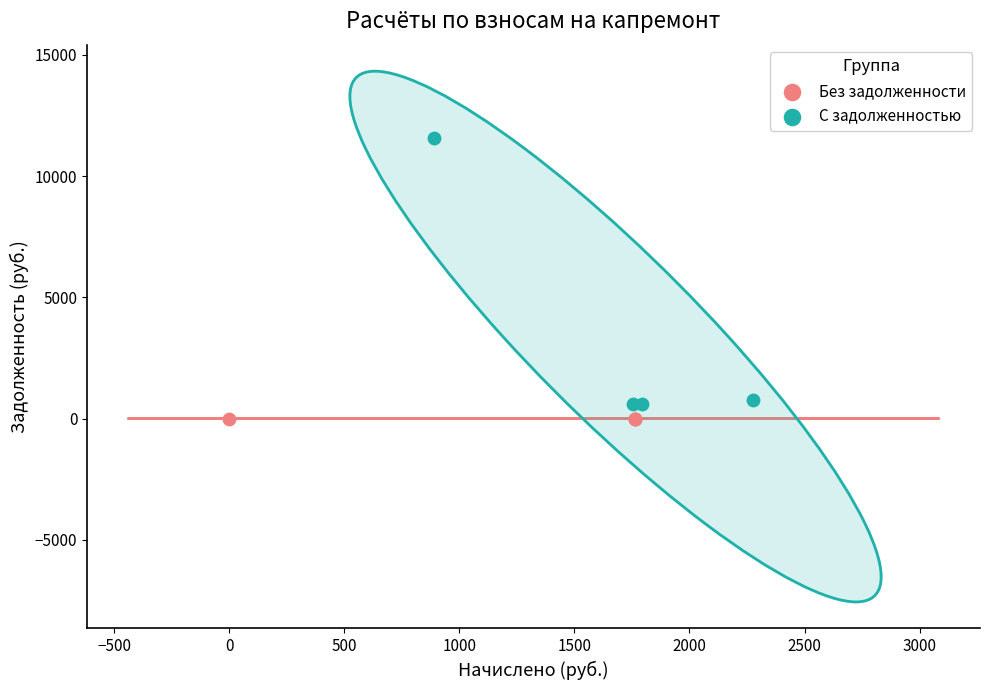

What are all the series names shown in the legend?

Без задолженности, С задолженностью